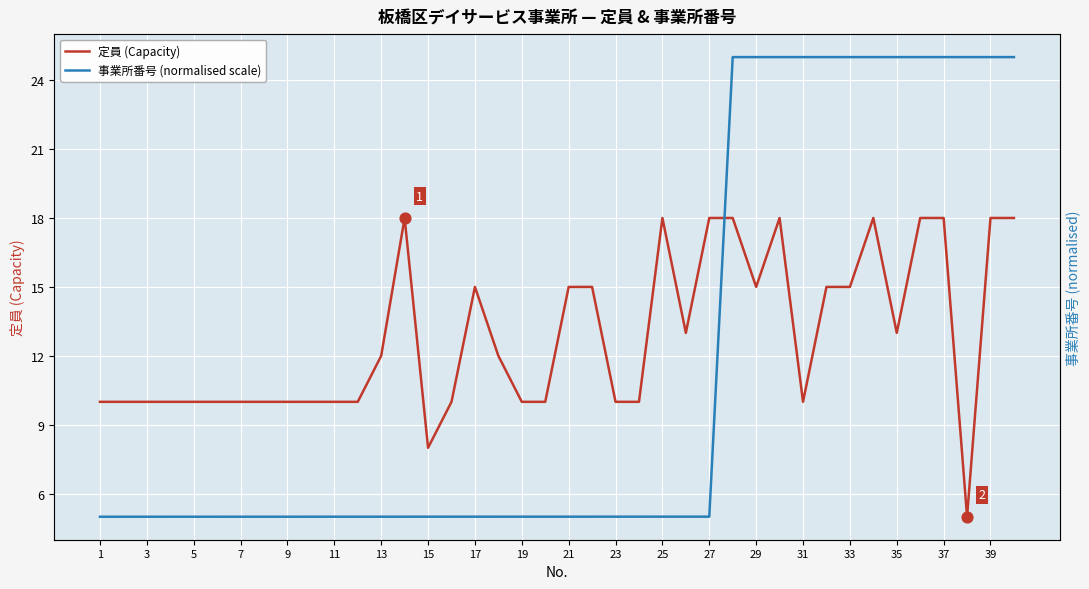

At how many categories does at least one series exceed 24?

13